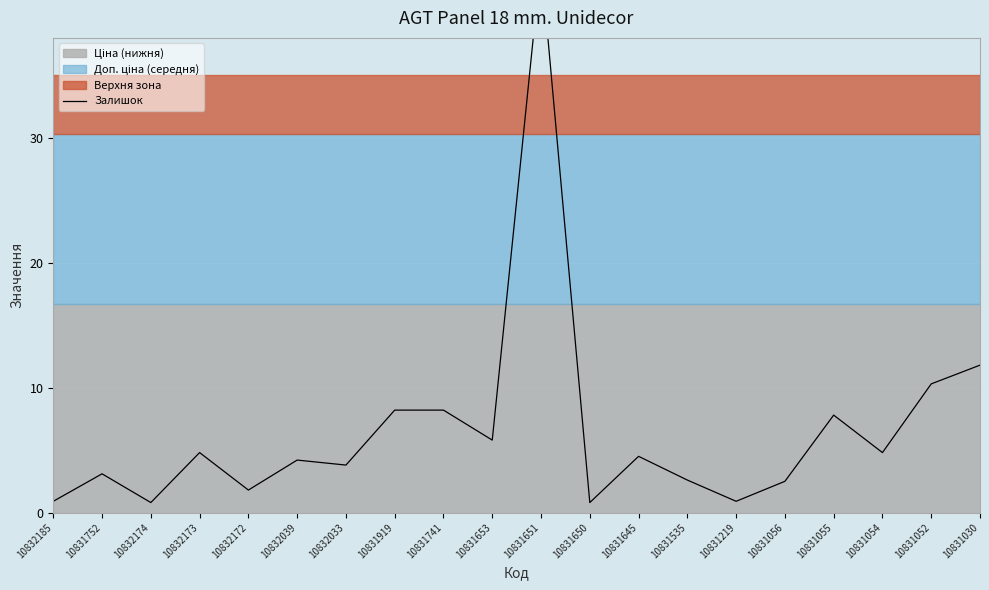

True or false: the data shows 5.4 at 10831752.

False